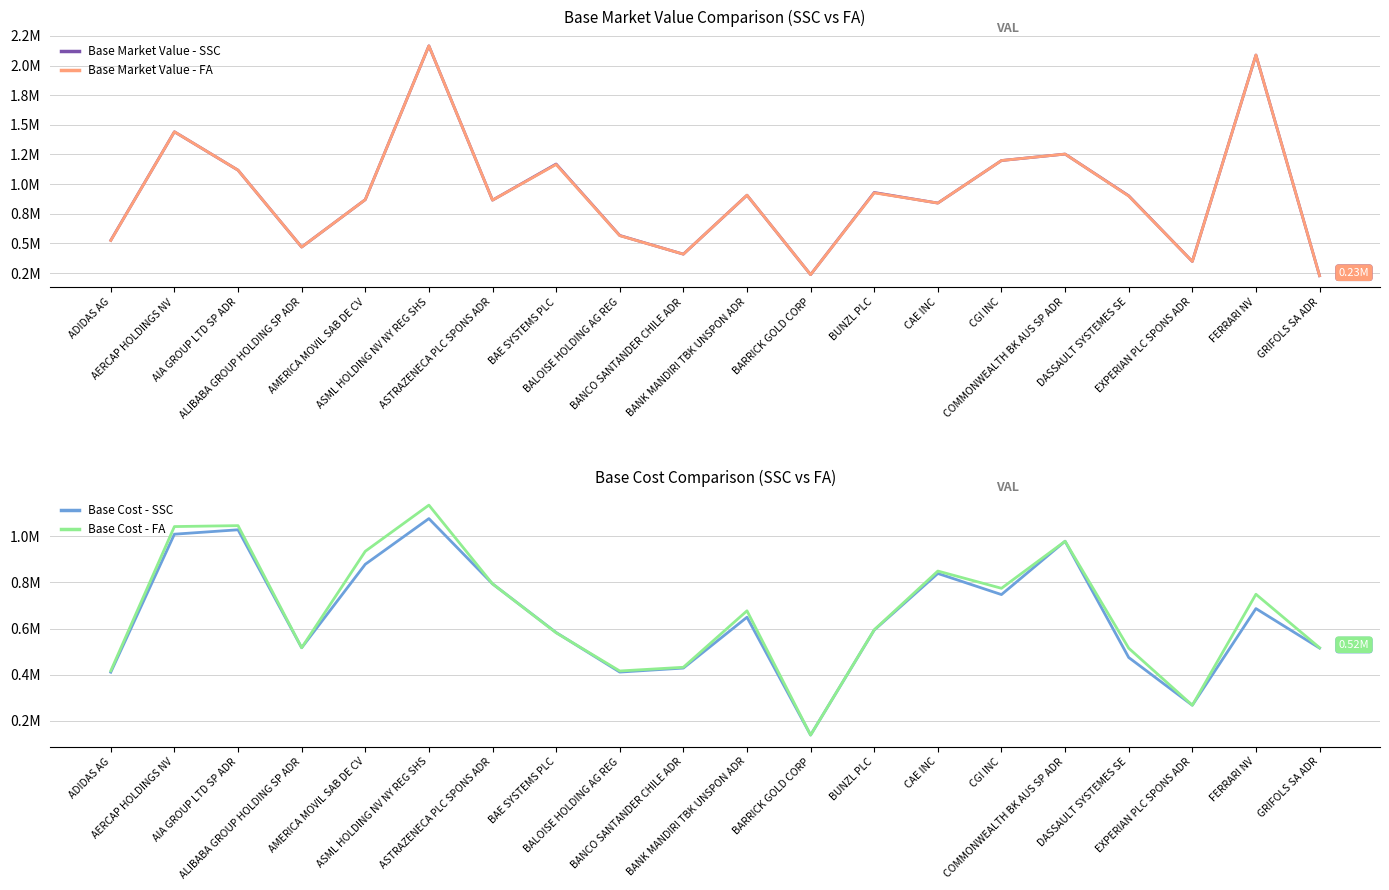

Rank the series at AMERICA MOVIL SAB DE CV from lowest to highest value.

Base Market Value - SSC, Base Market Value - FA, Base Cost - SSC, Base Cost - FA